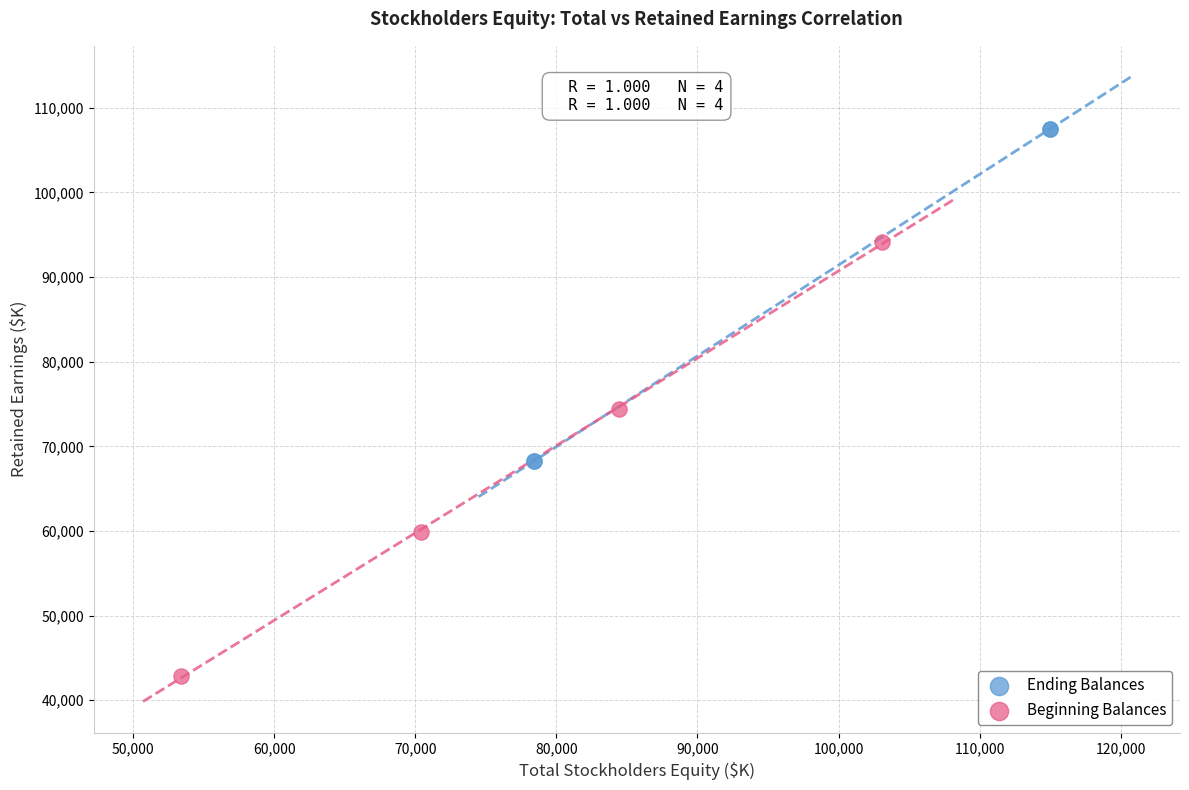

Which series contains the lowest Y value?

Beginning Balances